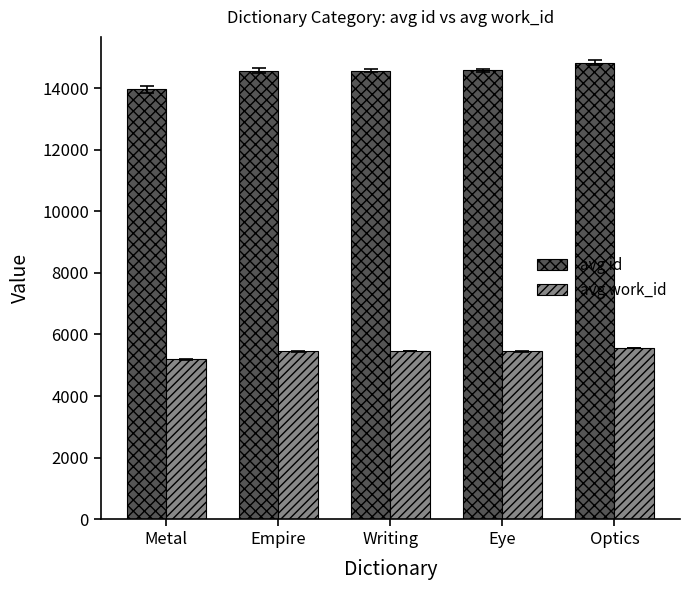

Which category has the lowest value in the avg work_id series?

Metal